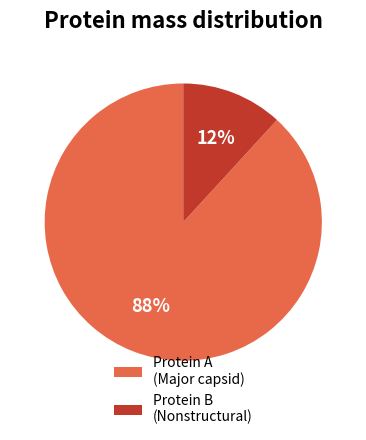

How many segments does this pie chart have?

2